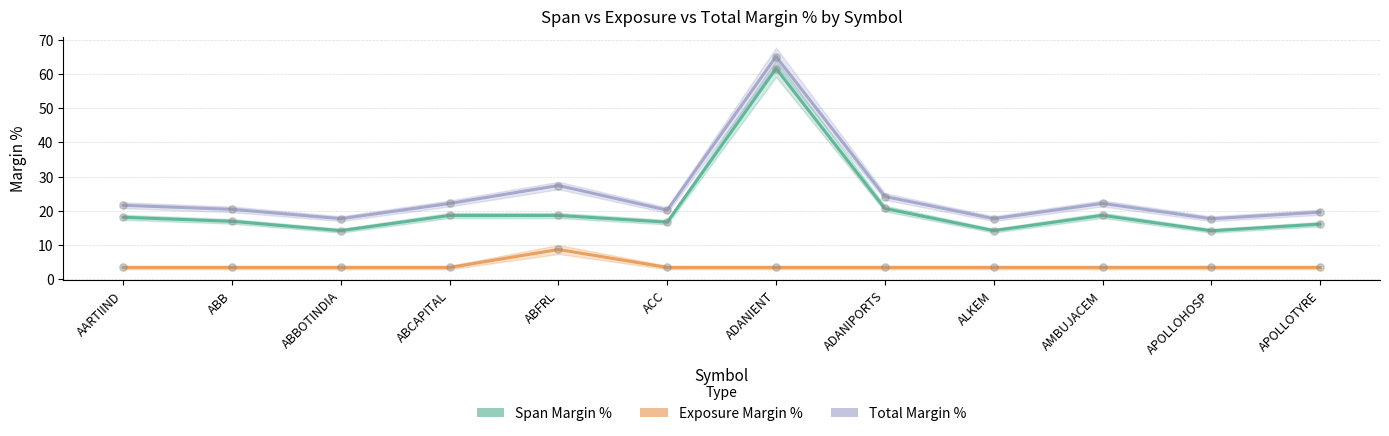

Which series reaches the maximum Y coordinate?

Total Margin %